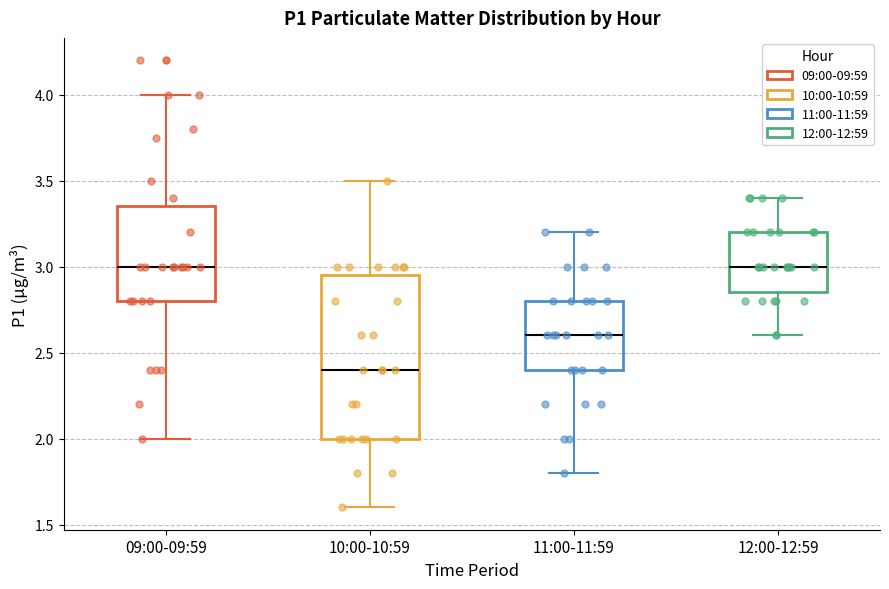

Reading left to right, transcribe this box plot: for each box, give where its median line is, the range the box spans, and where its two whiskers end, as read against the y-axis. The values are not printed on the chart, so give them approximately, as read against the axis.

09:00-09:59: median 3.00, box 2.80 to 3.35, whiskers 2.00 to 4.00
10:00-10:59: median 2.40, box 2.00 to 2.95, whiskers 1.60 to 3.50
11:00-11:59: median 2.60, box 2.40 to 2.80, whiskers 1.80 to 3.20
12:00-12:59: median 3.00, box 2.85 to 3.20, whiskers 2.60 to 3.40